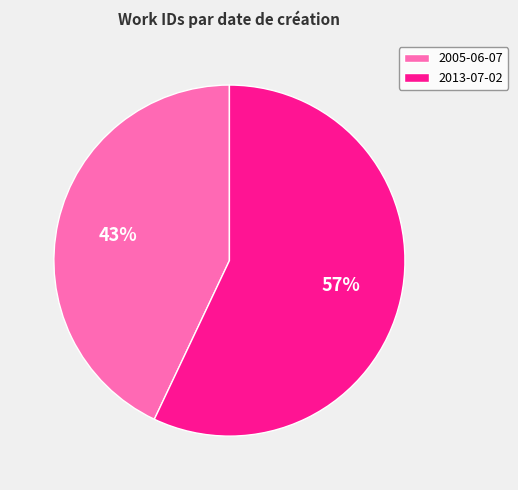

Is 2005-06-07 the majority of the pie?

No